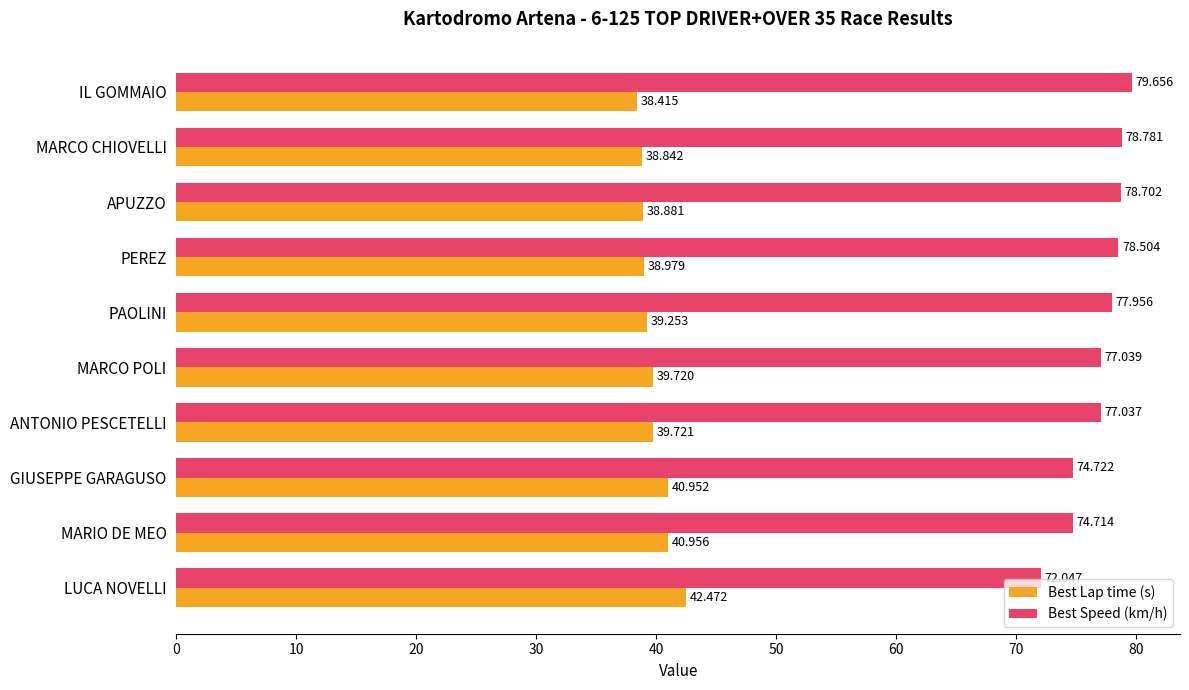

Which series has the largest range (max minus min)?

Best Speed (km/h)